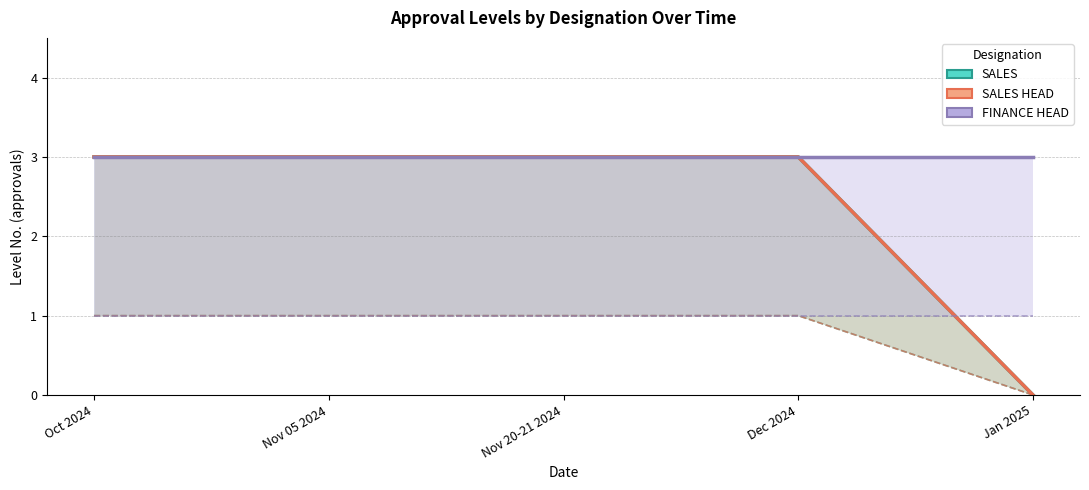

What is the value of the FINANCE HEAD point at the 1st from the left?

3